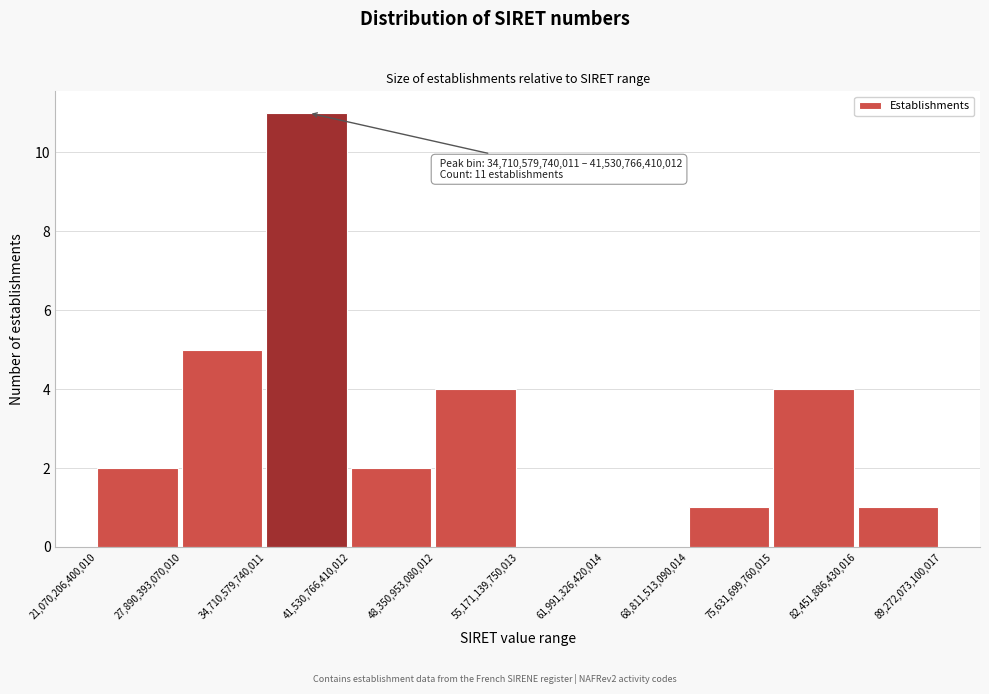

Over which range of the x-axis is the bar tallest?

34,710,579,740,011 to 41,530,766,410,012